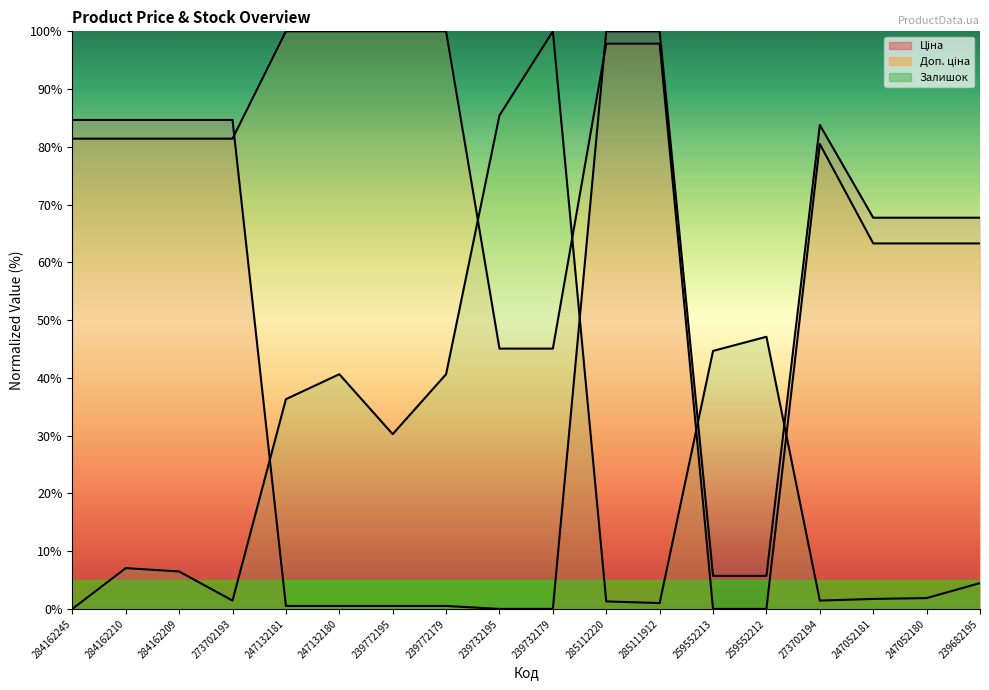

What position from the right is 247052180?

2